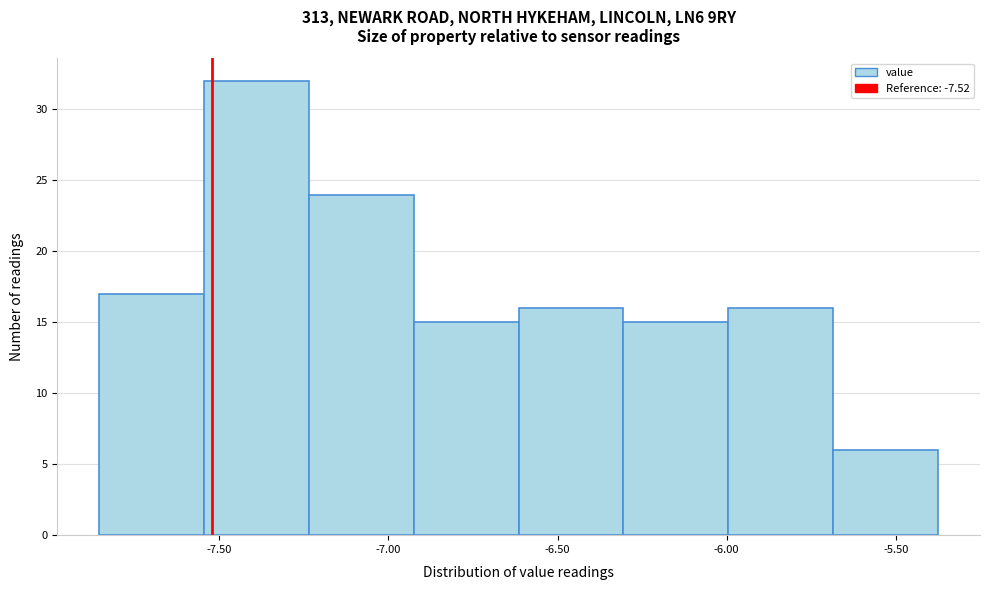

Reading left to right, transcribe this chart: for each bar, give the range it covers on the x-axis and its height. Neither the bar edges nor the heights are printed on the chart, so give them approximately, as read against the axes.

-7.855 to -7.545: 17
-7.545 to -7.235: 32
-7.235 to -6.925: 24
-6.925 to -6.615: 15
-6.615 to -6.305: 16
-6.305 to -5.995: 15
-5.995 to -5.685: 16
-5.685 to -5.375: 6